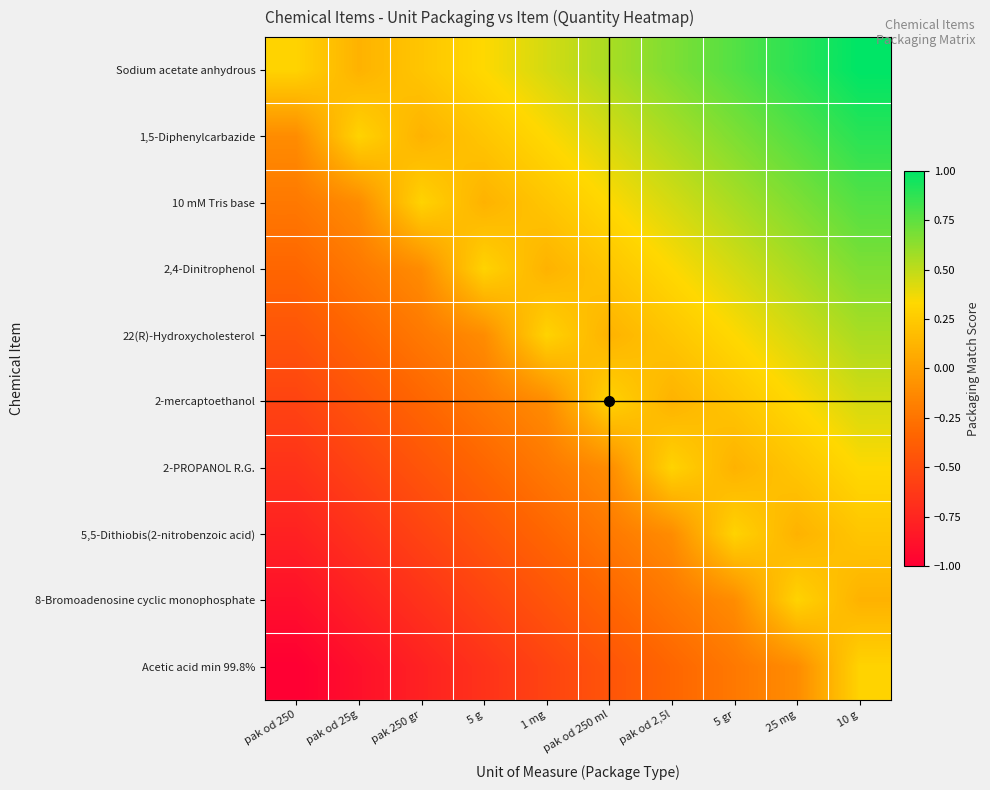

Which has a higher value, pak od 250 ml or 5 gr?

5 gr